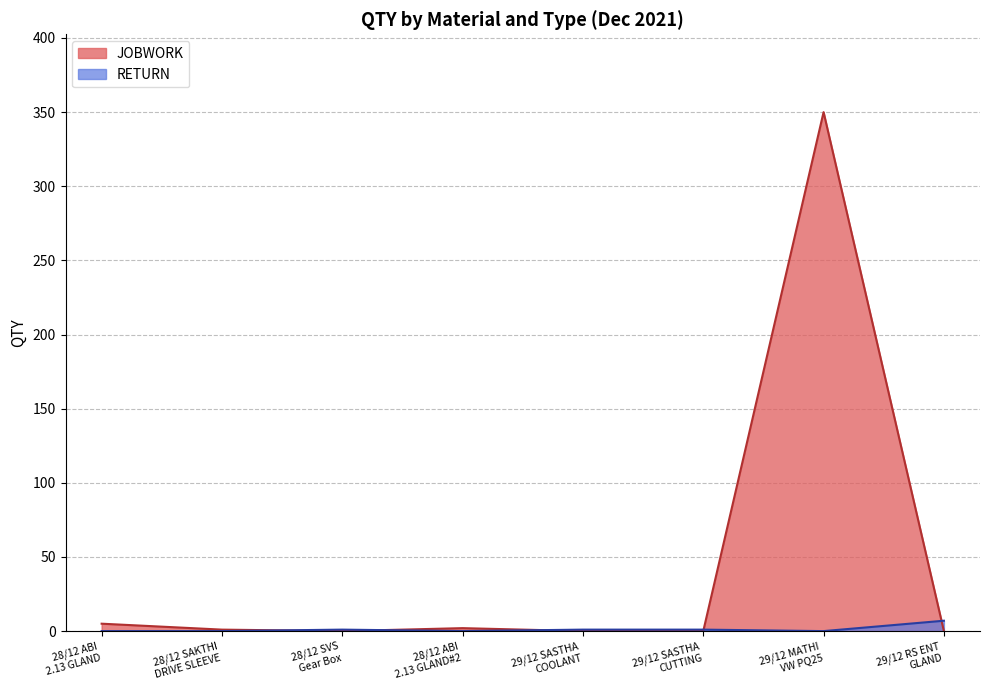

How many RETURN values are between 1 and 7?

4